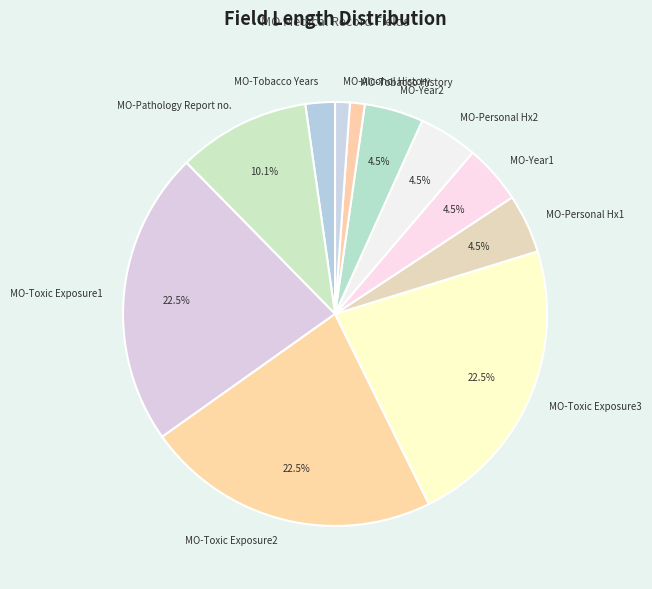

Count the number of slices in the pie.

11